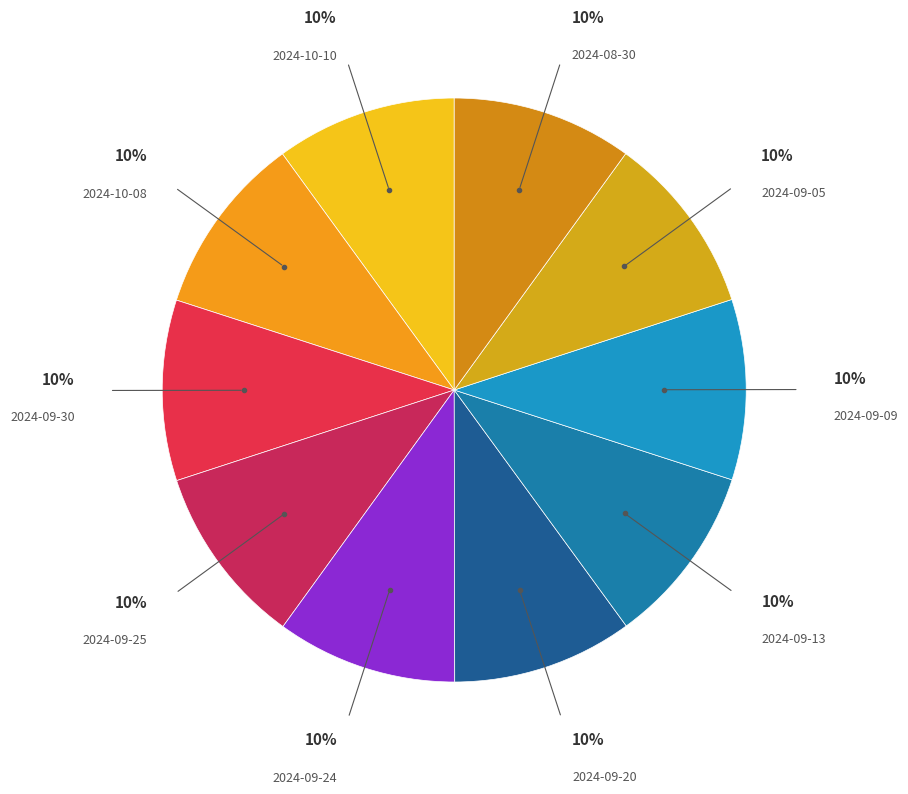

What is the ratio of the value at 2024-09-05 to the value at 2024-10-10?

1.0